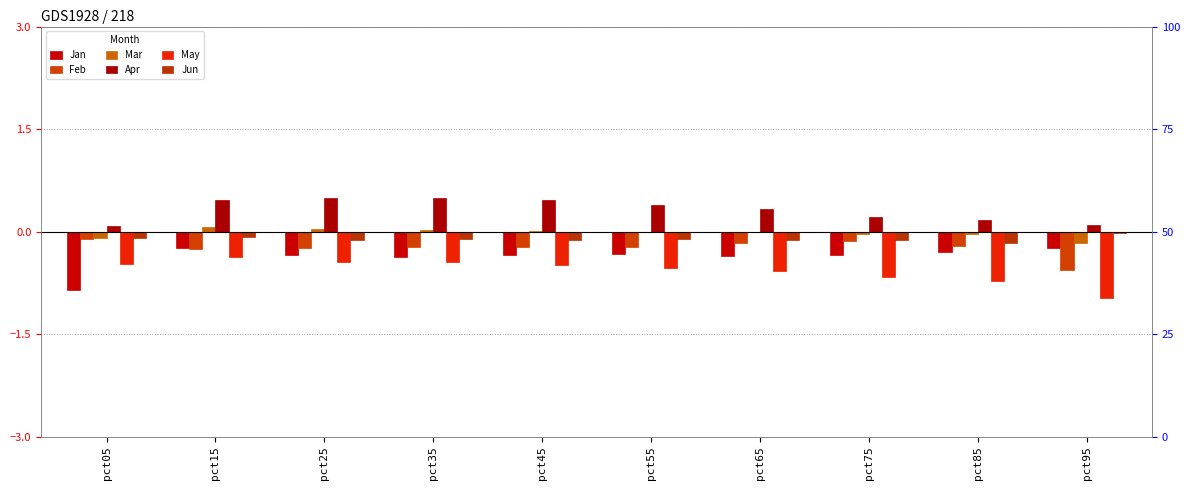

The Jan series shows -0.2 at pct55. True or false?

False